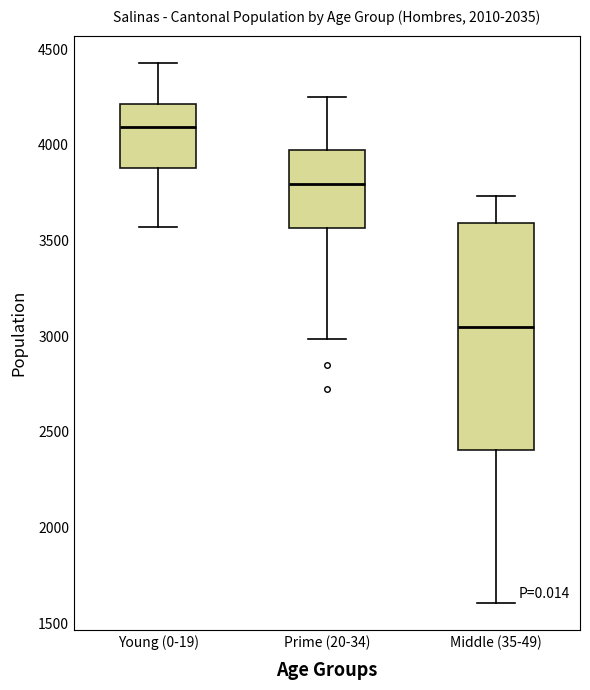

Where is the upper edge of the box for Middle (35-49) on the y-axis? The values are not printed on the chart, so give them approximately, as read against the axis.

3600